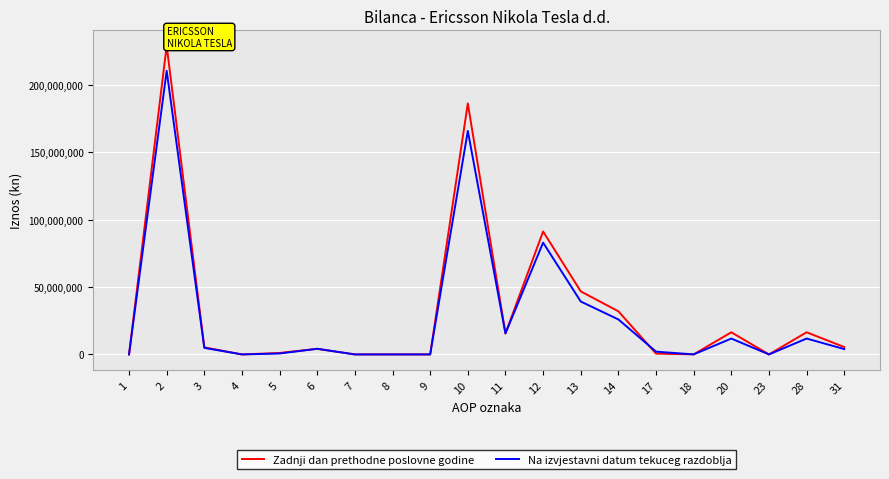

Which label corresponds to the largest value in the chart?

2